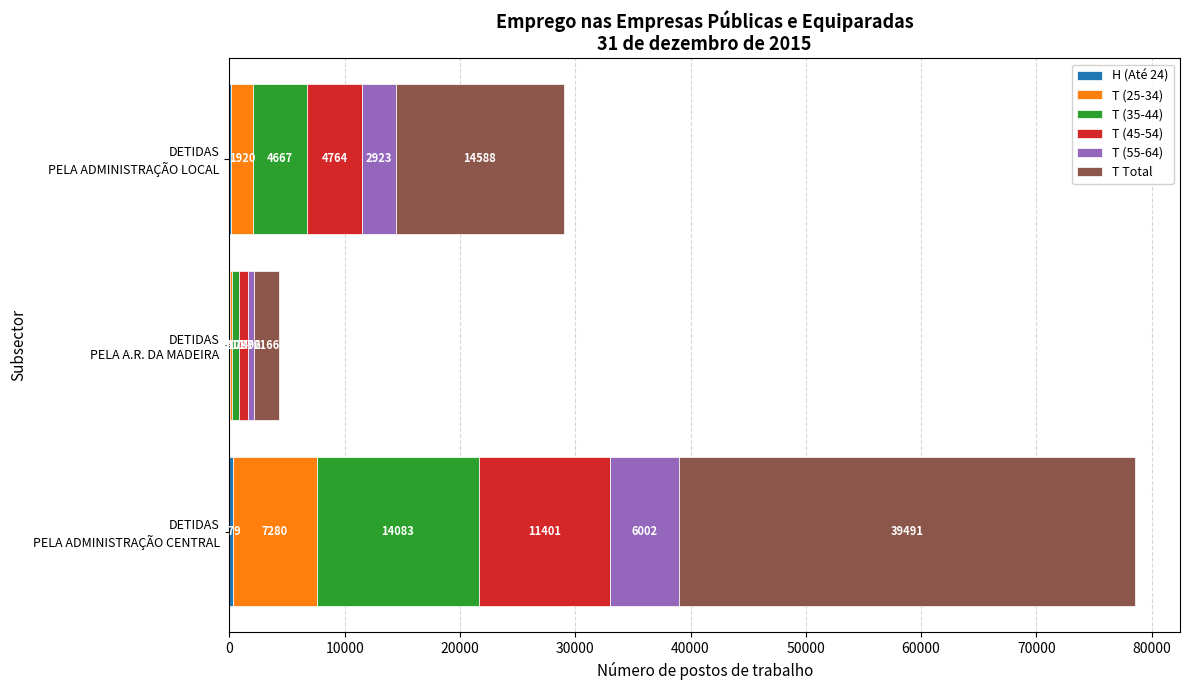

How many categories are shown in the chart?

3